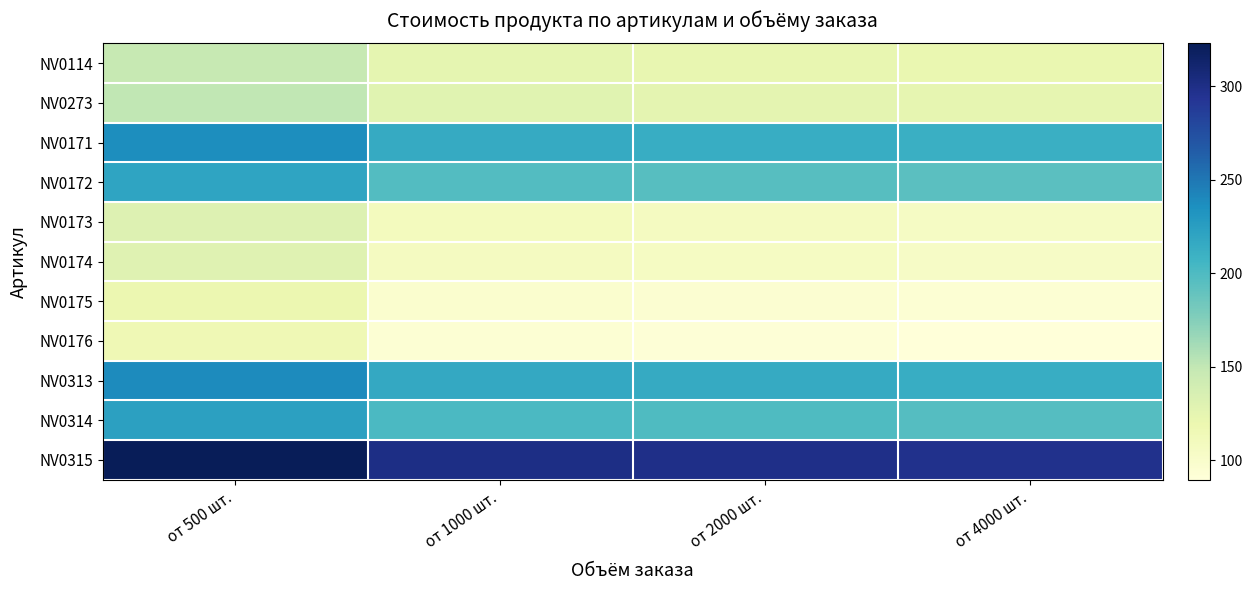

Reading right to left, what are all the values shown in this chart?

NV0114: от 4000 шт.=121.0	от 2000 шт.=123.0	от 1000 шт.=125.0	от 500 шт.=147.0
NV0273: от 4000 шт.=124.0	от 2000 шт.=126.0	от 1000 шт.=128.0	от 500 шт.=150.0
NV0171: от 4000 шт.=211.0	от 2000 шт.=213.0	от 1000 шт.=215.0	от 500 шт.=237.0
NV0172: от 4000 шт.=194.0	от 2000 шт.=196.0	от 1000 шт.=198.0	от 500 шт.=220.0
NV0173: от 4000 шт.=105.0	от 2000 шт.=107.0	от 1000 шт.=109.0	от 500 шт.=131.0
NV0174: от 4000 шт.=103.4	от 2000 шт.=105.4	от 1000 шт.=107.4	от 500 шт.=129.4
NV0175: от 4000 шт.=93.6	от 2000 шт.=95.6	от 1000 шт.=97.6	от 500 шт.=119.6
NV0176: от 4000 шт.=89.6	от 2000 шт.=91.6	от 1000 шт.=93.6	от 500 шт.=115.6
NV0313: от 4000 шт.=212.7	от 2000 шт.=214.7	от 1000 шт.=216.7	от 500 шт.=238.7
NV0314: от 4000 шт.=197.0	от 2000 шт.=199.0	от 1000 шт.=201.0	от 500 шт.=223.0
NV0315: от 4000 шт.=296.8	от 2000 шт.=298.8	от 1000 шт.=300.8	от 500 шт.=322.8